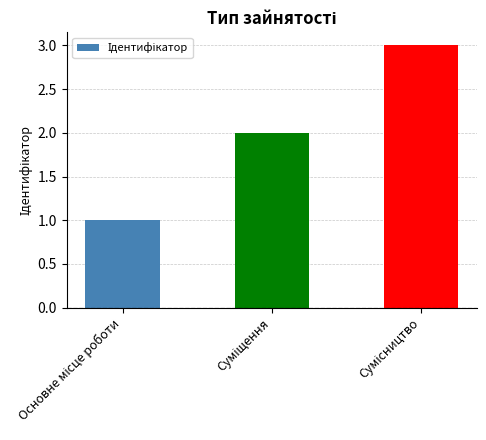

What is the sum of all values?

6